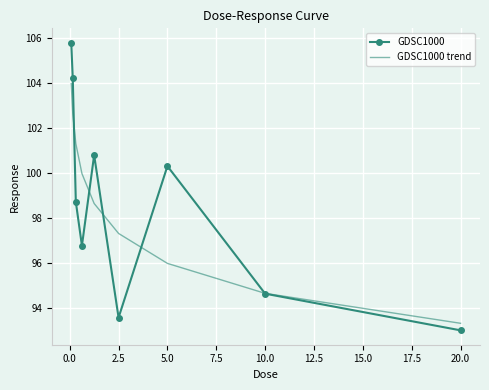

Which series has the largest range (max minus min)?

GDSC1000